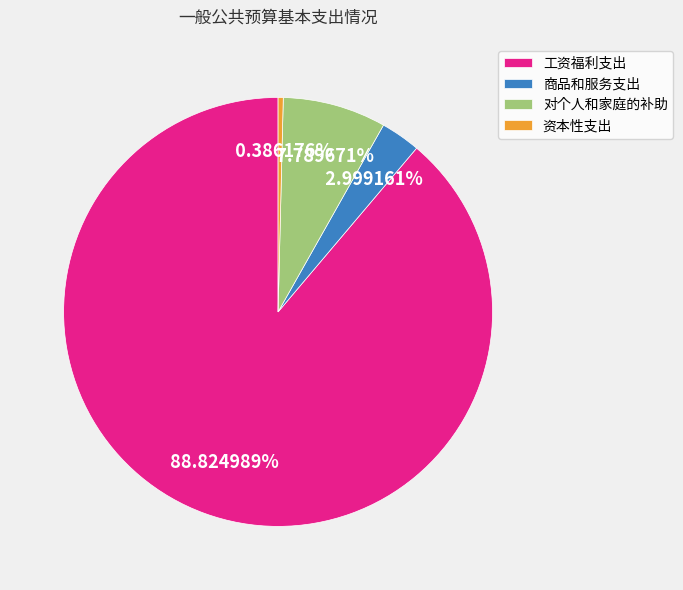

Count the number of slices in the pie.

4